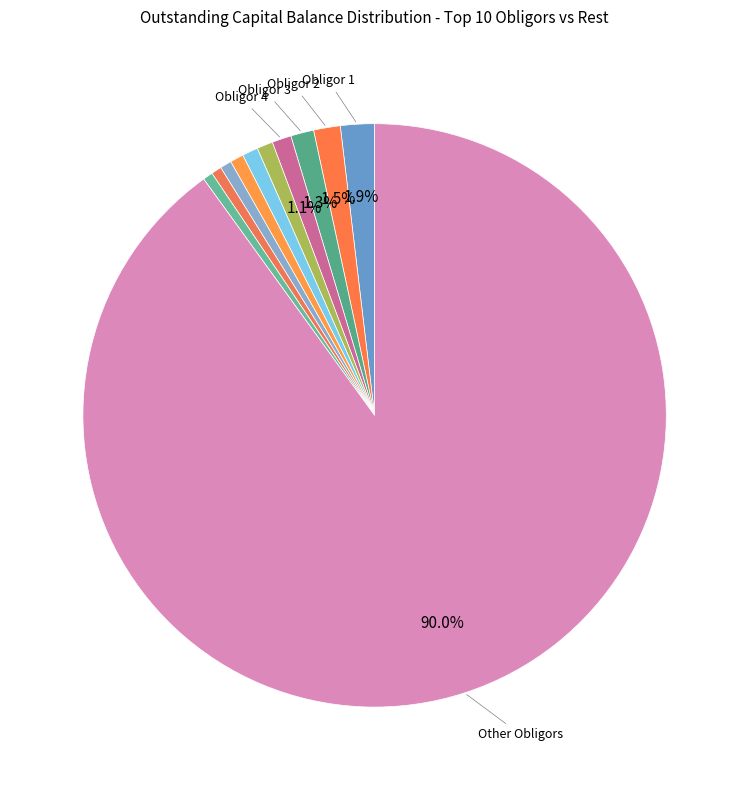

How many segments does this pie chart have?

11